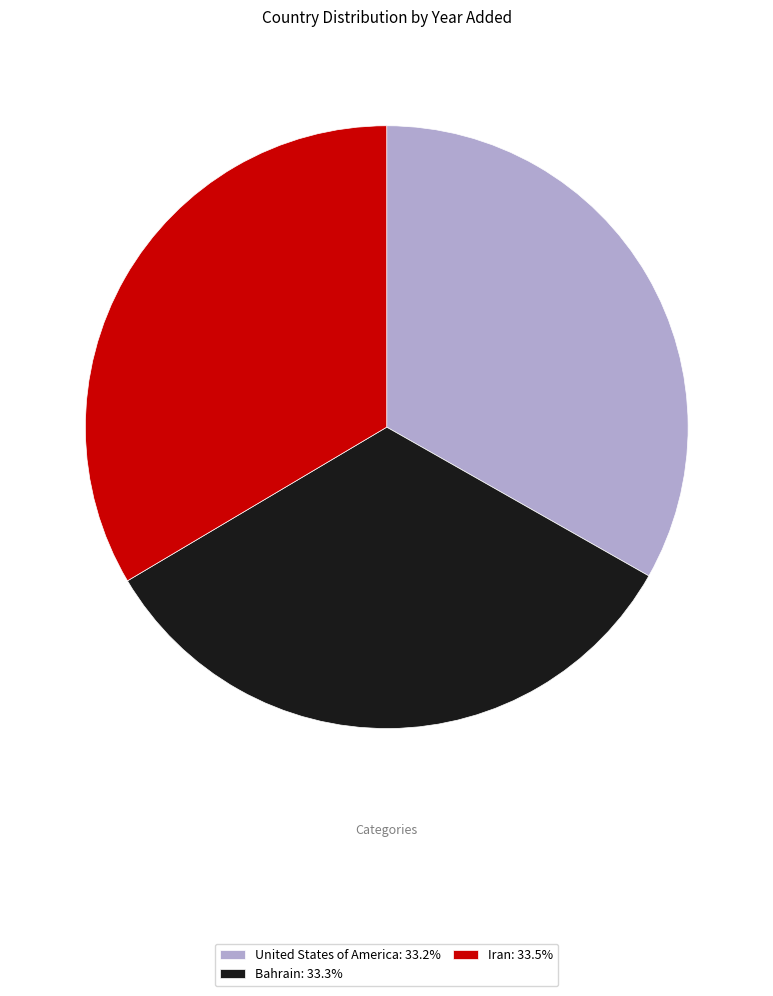

Approximately how many times larger is the value at United States of America: 33.2% compared to Iran: 33.5%?

1.0